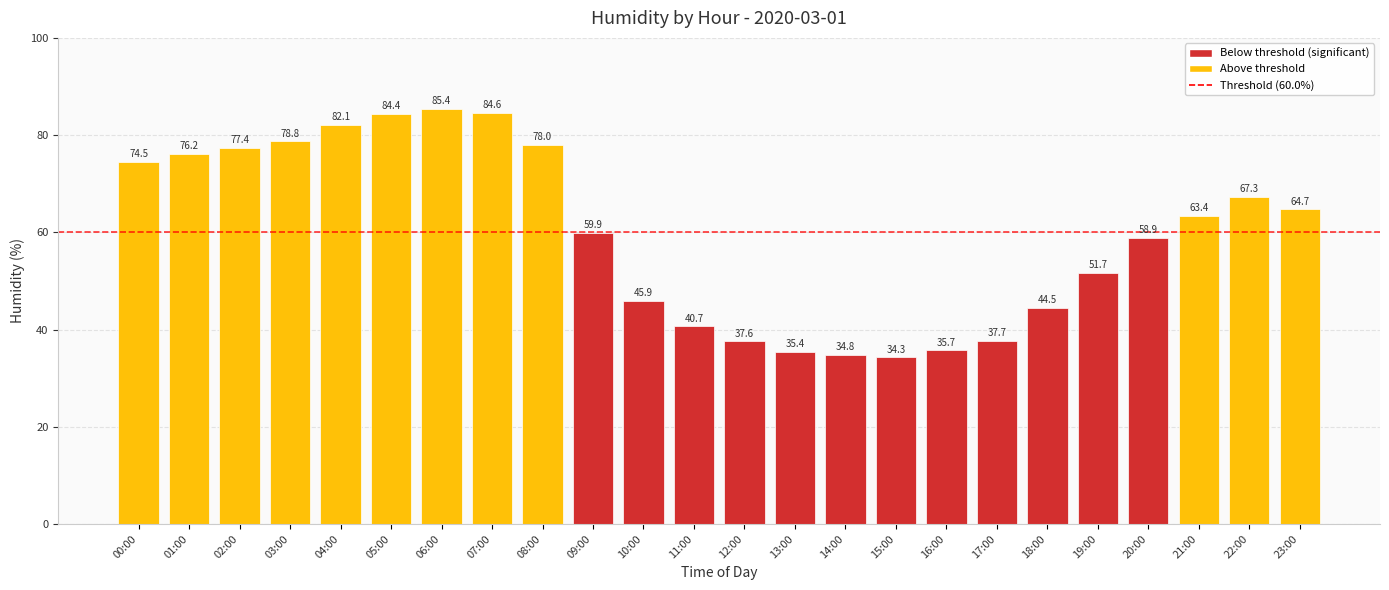

Does the chart contain any negative values?

No